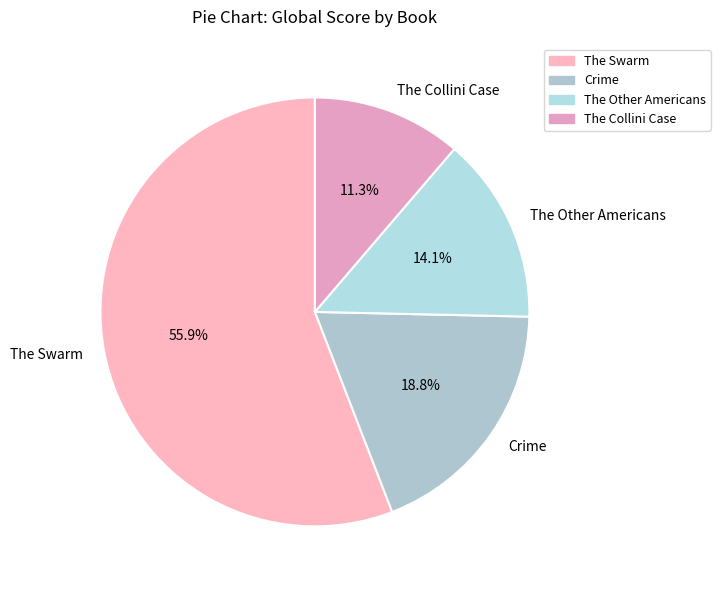

Do Crime and The Collini Case together represent more than half of the pie?

No